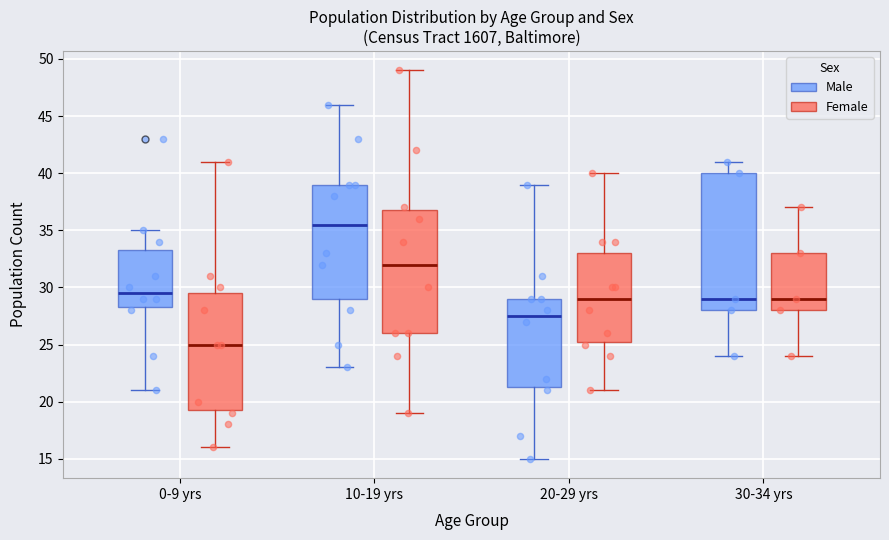

Which box is the tallest, from its lower edge to its upper edge?

30-34 yrs (Male)